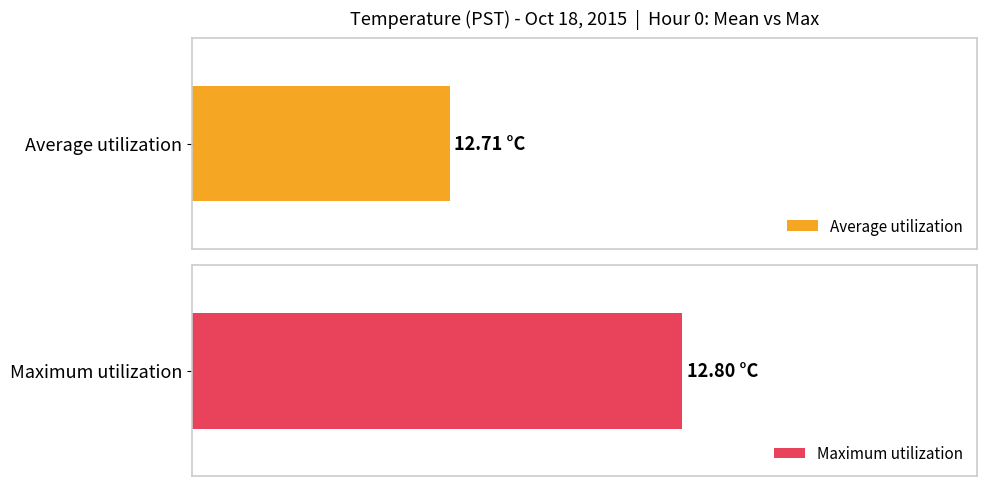

What value does the Average utilization series have at 20?

12.7